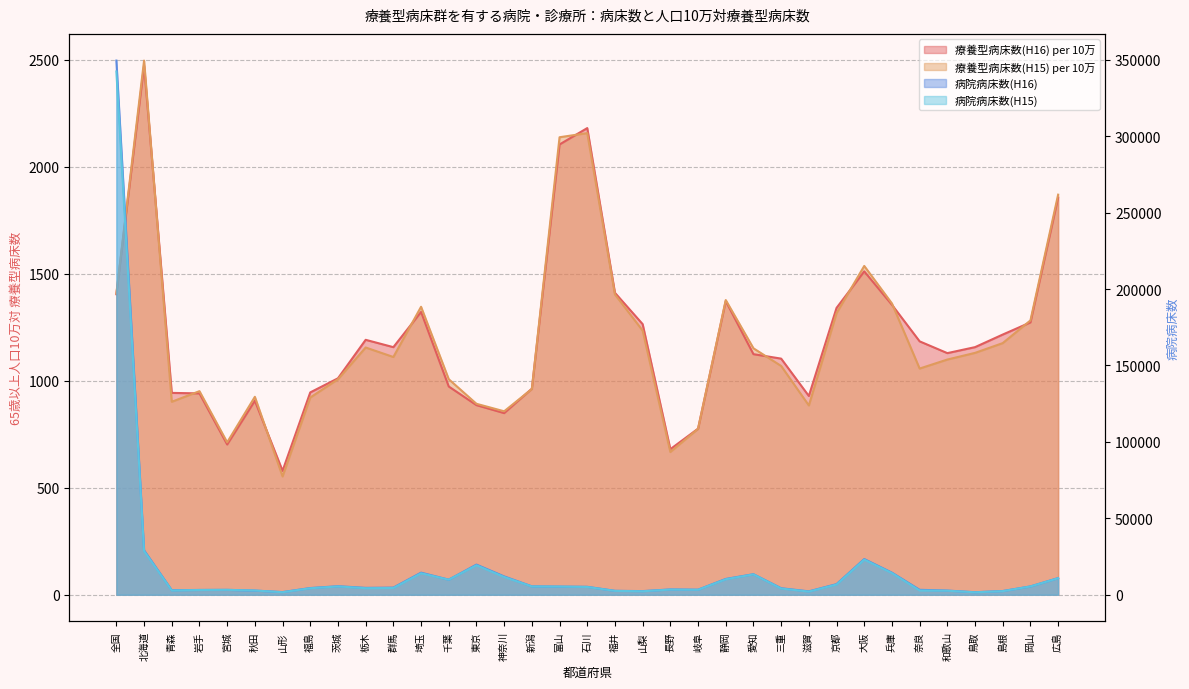

Which category has the highest value across all series?

全国